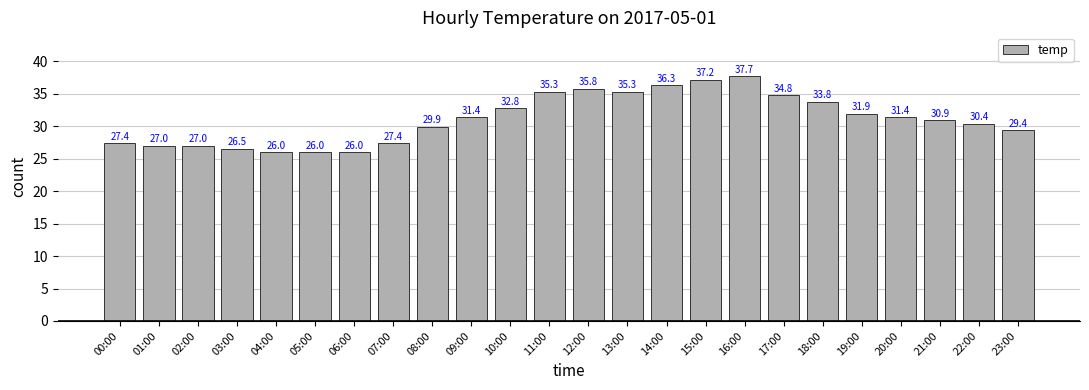

Are the bars grouped side by side (vs. stacked)?

No